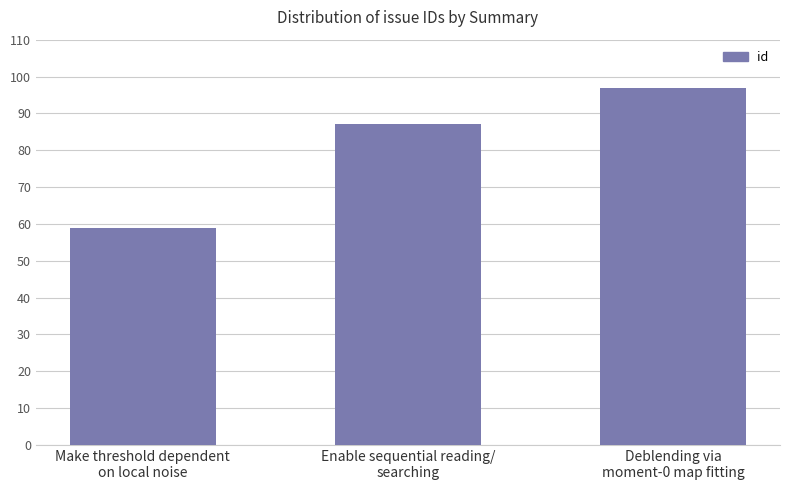

Rank the categories by value from highest to lowest.

Deblending via
moment-0 map fitting, Enable sequential reading/
searching, Make threshold dependent
on local noise